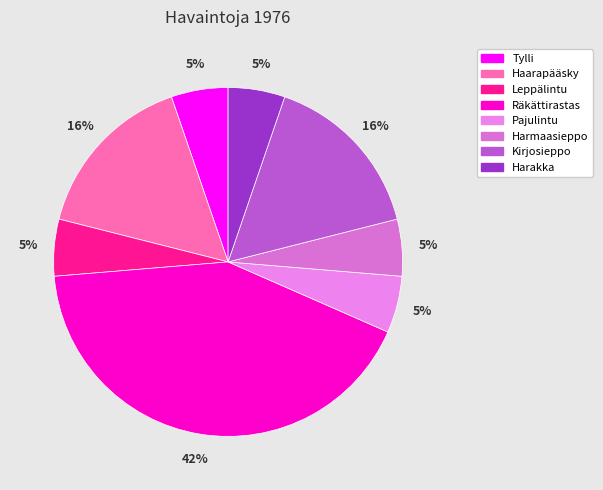

Is it true that Kirjosieppo is 16% of the pie?

True